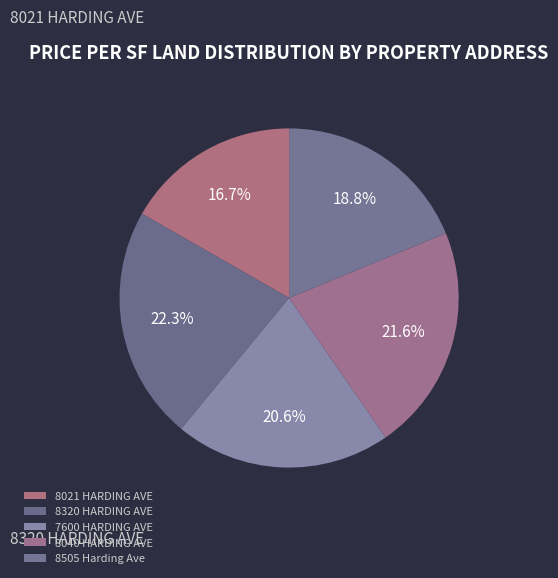

To the nearest percent, what is the combined percentage of 8505 Harding Ave and 8040 HARDING AVE?

40%